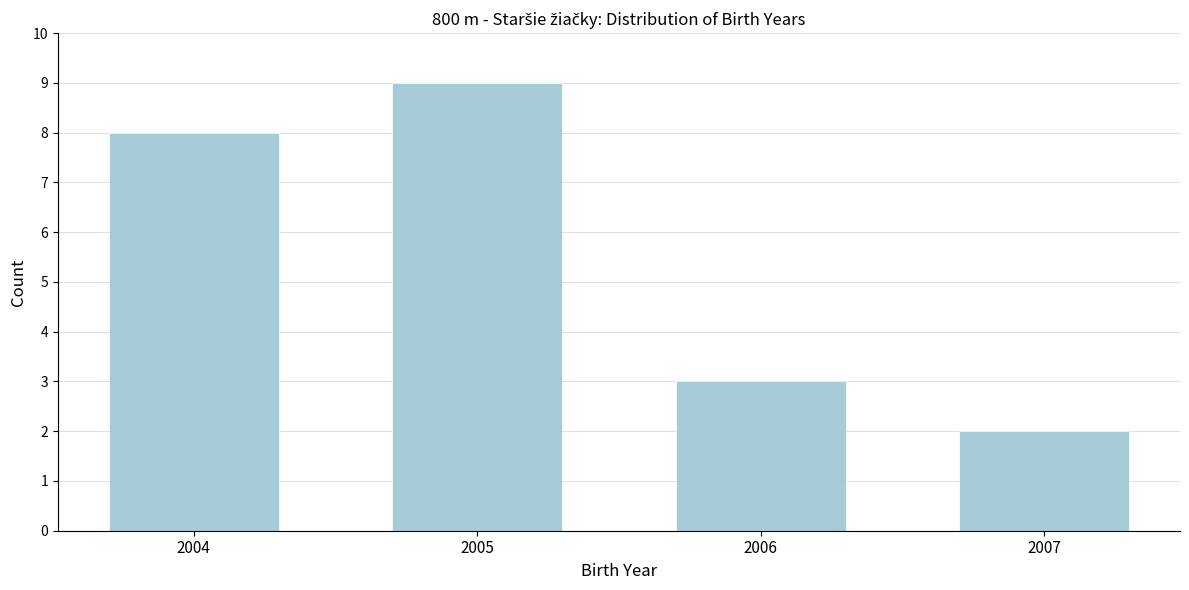

Reading left to right, transcribe all the data shown in this chart.

2004=8	2005=9	2006=3	2007=2